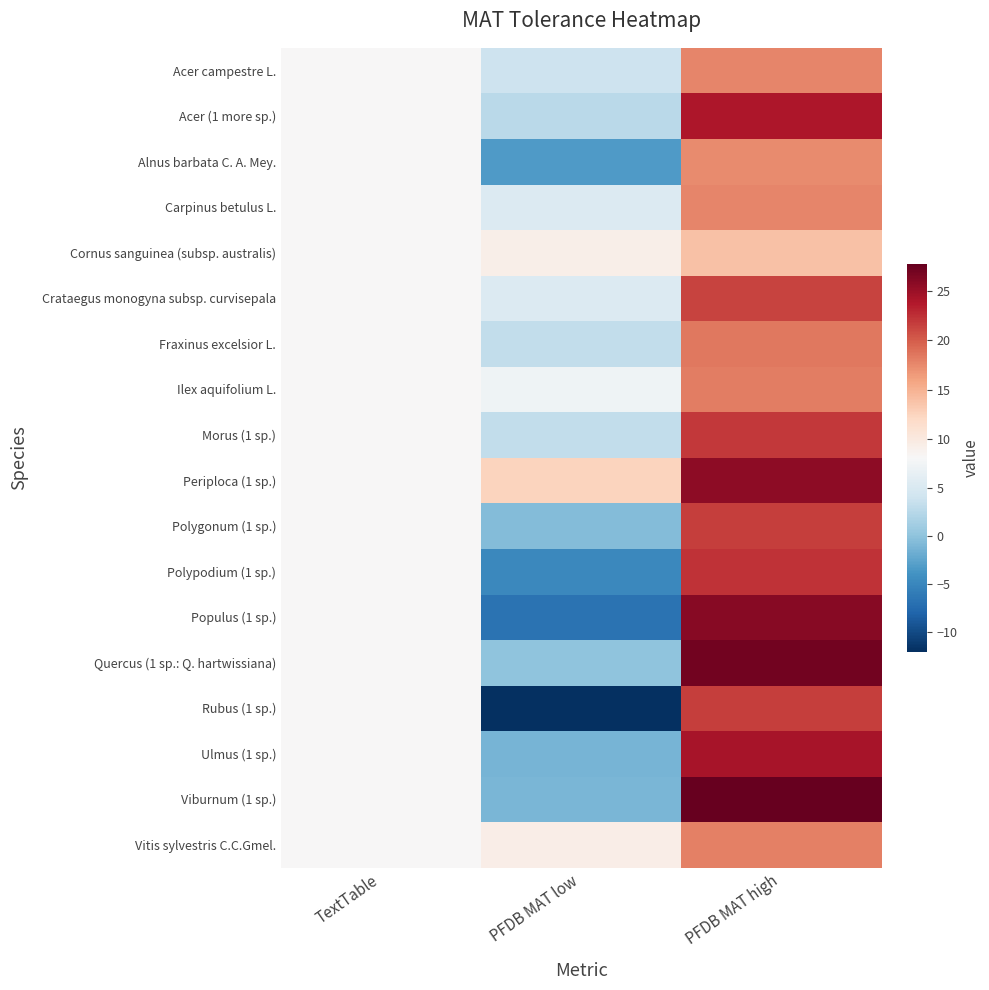

Which series has the largest range (max minus min)?

Rubus (1 sp.)